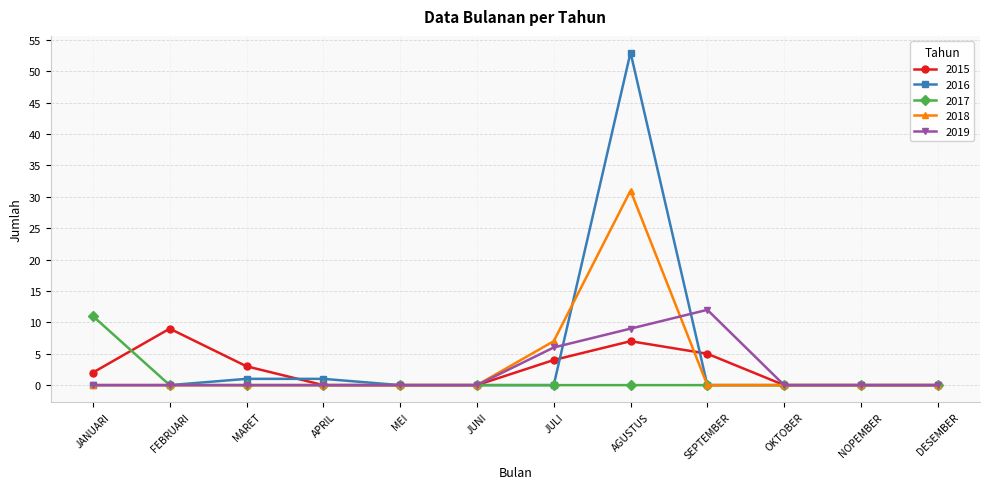

Which series has the largest total across all categories?

2016